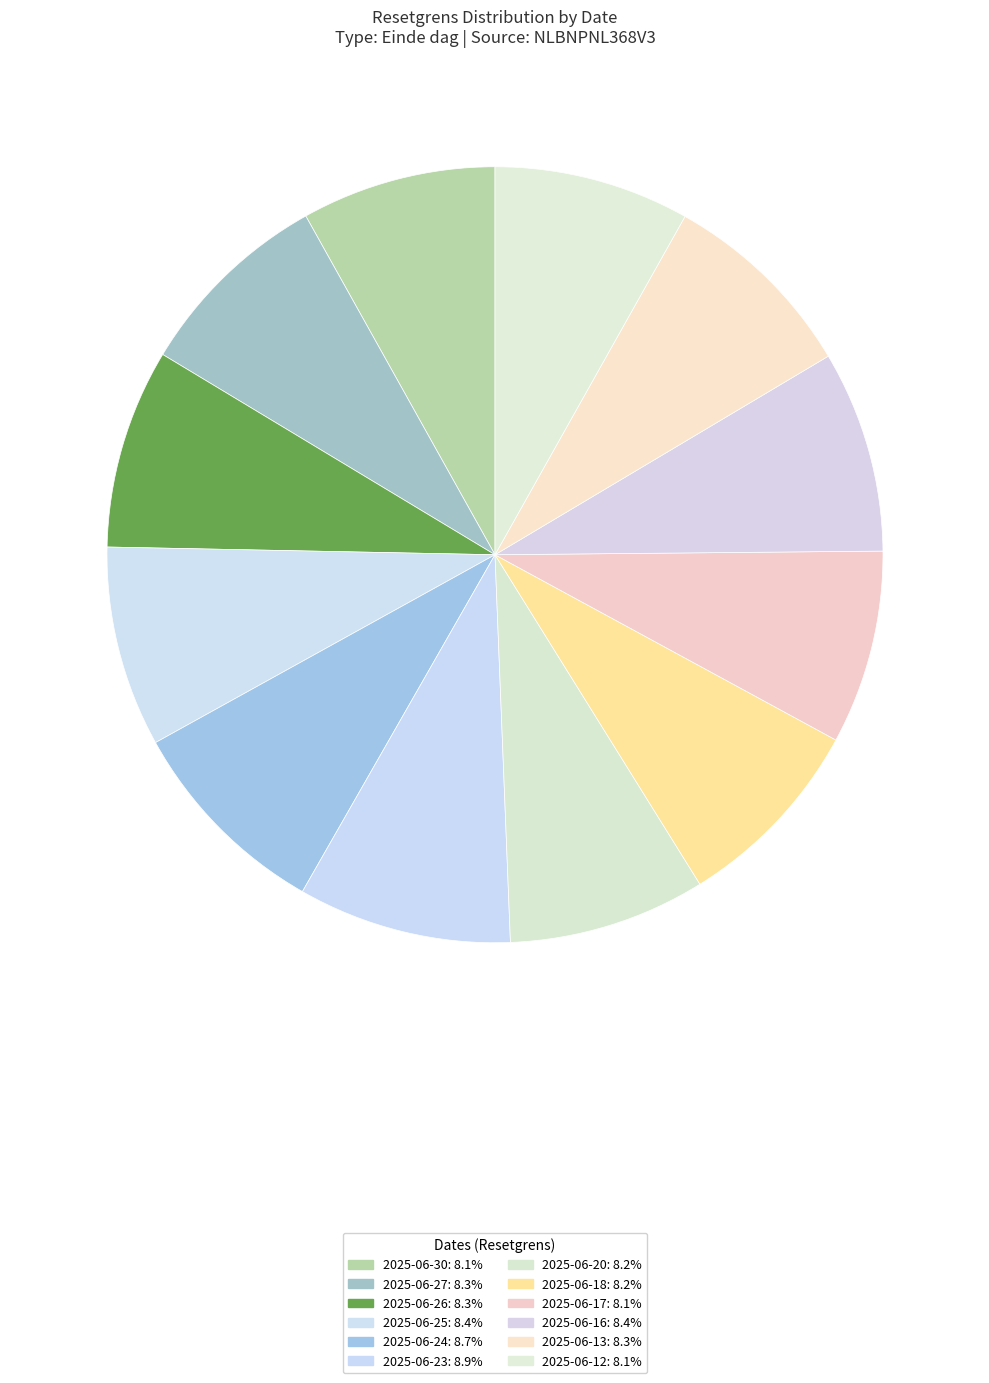

How many slices are in this pie chart?

12